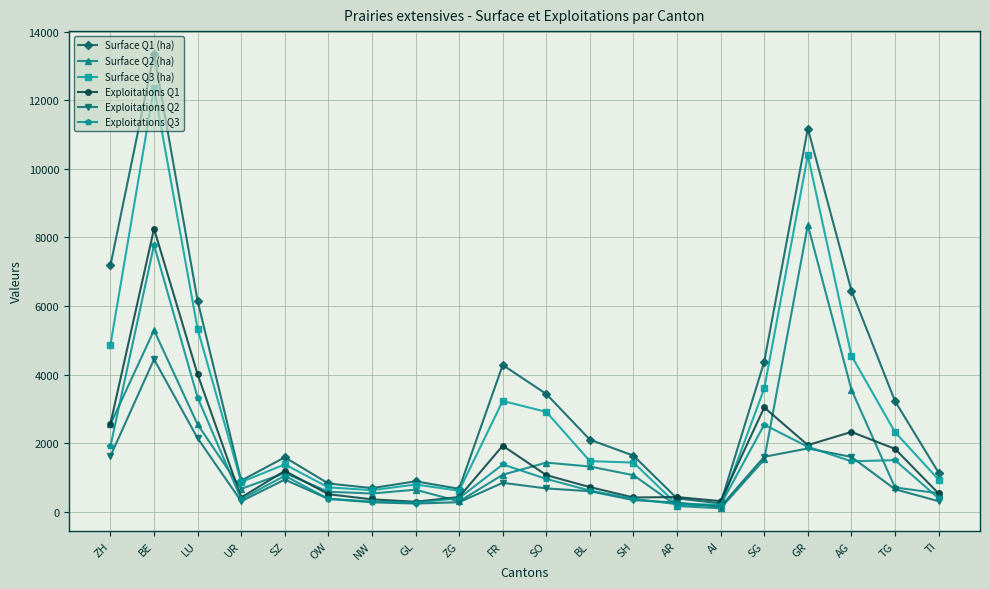

At which category does Surface Q2 (ha) reach its first local peak?

BE